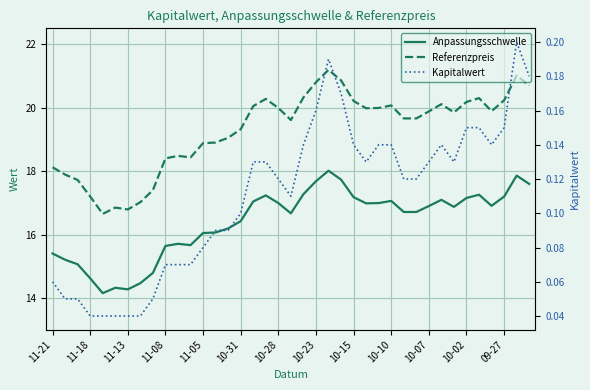

Is the value of Referenzpreis at 32 greater than the value of Kapitalwert at 37?

Yes